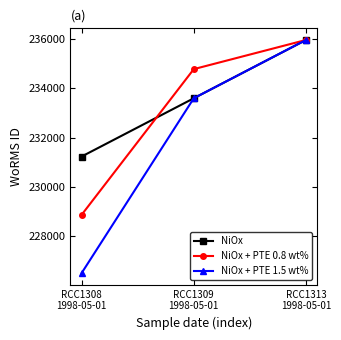

What is the difference between the maximum and minimum values in the NiOx + PTE 1.5 wt% series?

9438.2